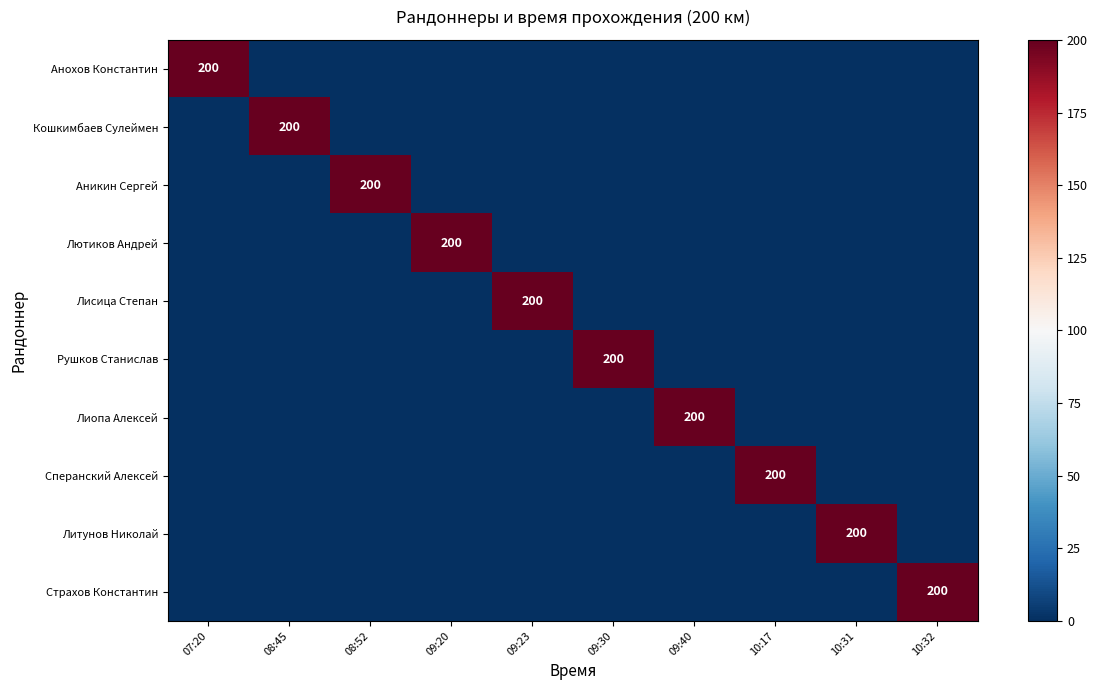

Is it true that Аникин Сергей equals 288 at 08:52?

False